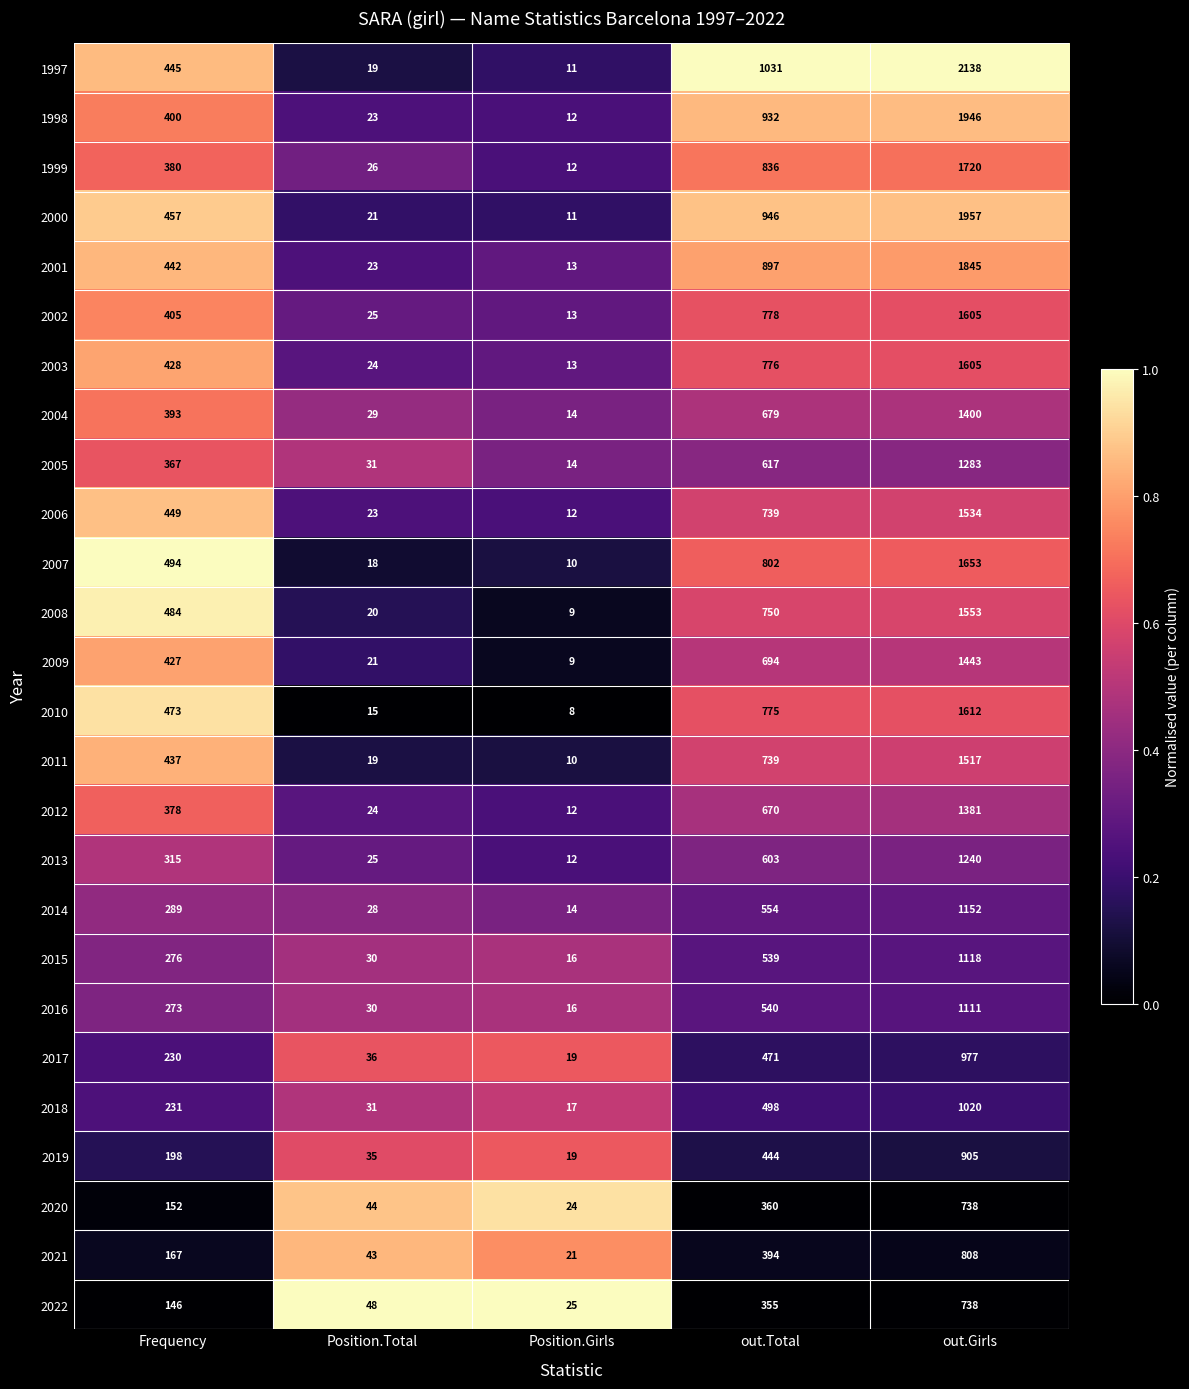

At which category is the sum across all series the highest?

out.Girls